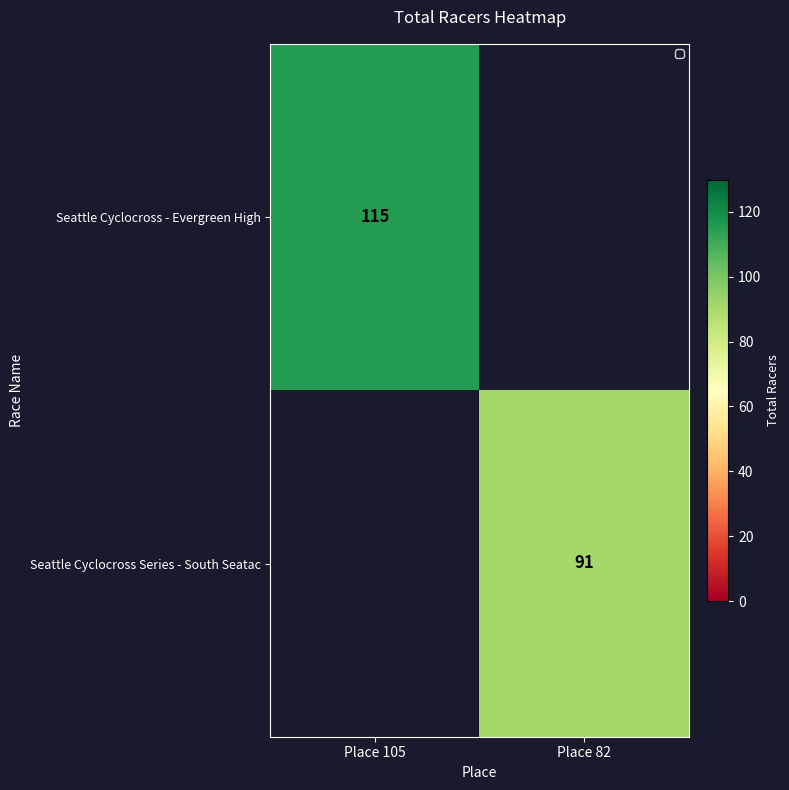

The value of Seattle Cyclocross - Evergreen High at Place 105 is 36. True or false?

False